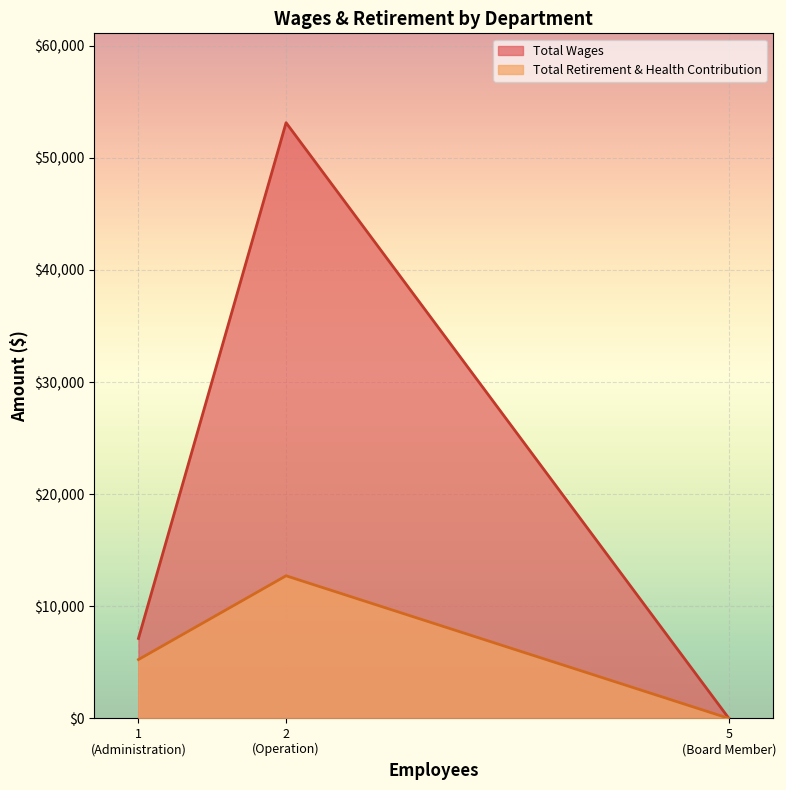

How many data points in Total Retirement & Health Contribution are less than 5248?

1